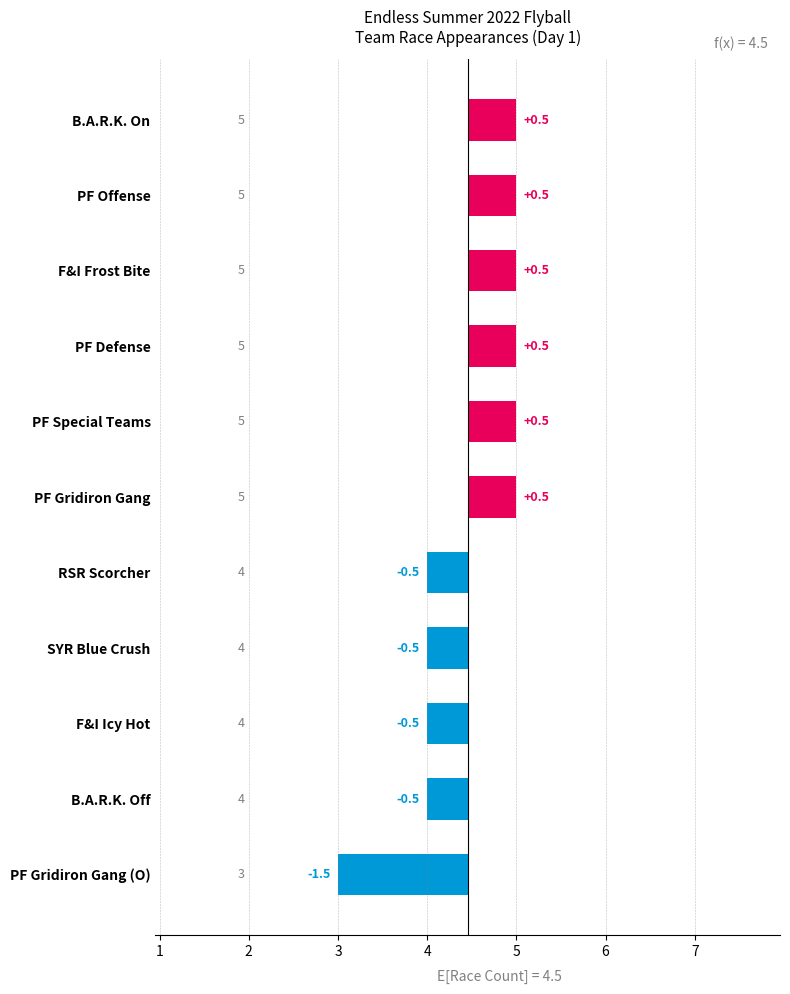

List the labels in order of value, smallest first.

PF Gridiron Gang (O), RSR Scorcher, SYR Blue Crush, F&I Icy Hot, B.A.R.K. Off, B.A.R.K. On, PF Offense, F&I Frost Bite, PF Defense, PF Special Teams, PF Gridiron Gang